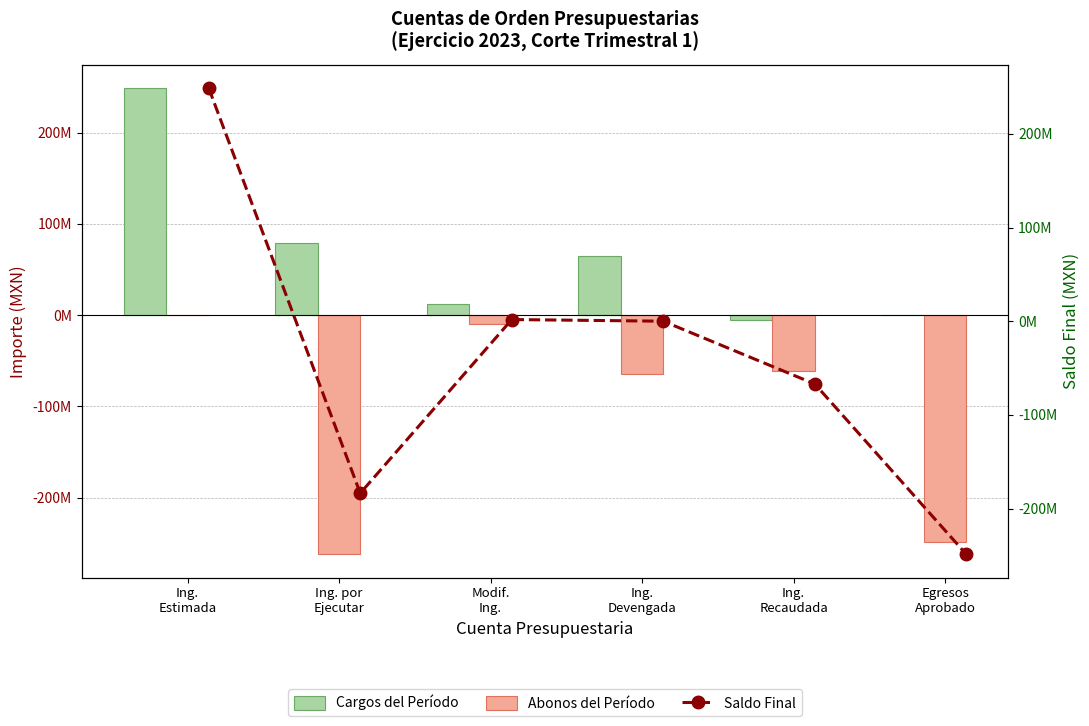

What position from the right is Ing.
Devengada?

3